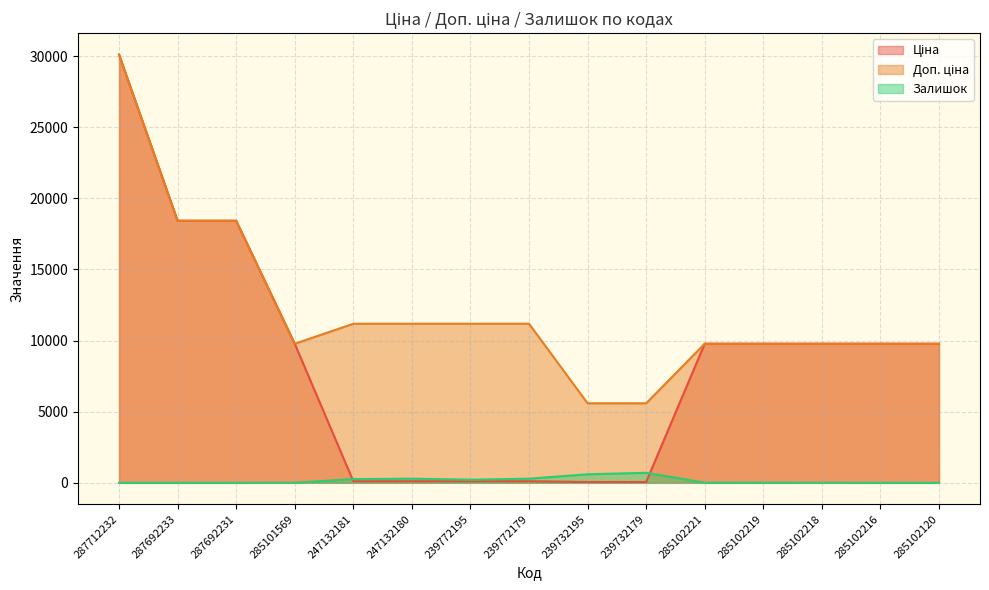

What is the total value across all series at 285102218?

19554.0